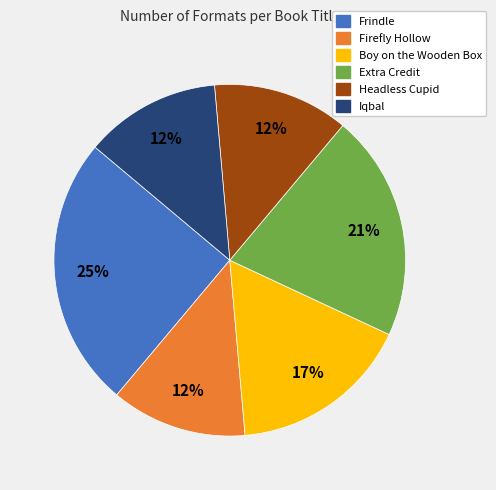

True or false: Boy on the Wooden Box accounts for 17% of the total.

True